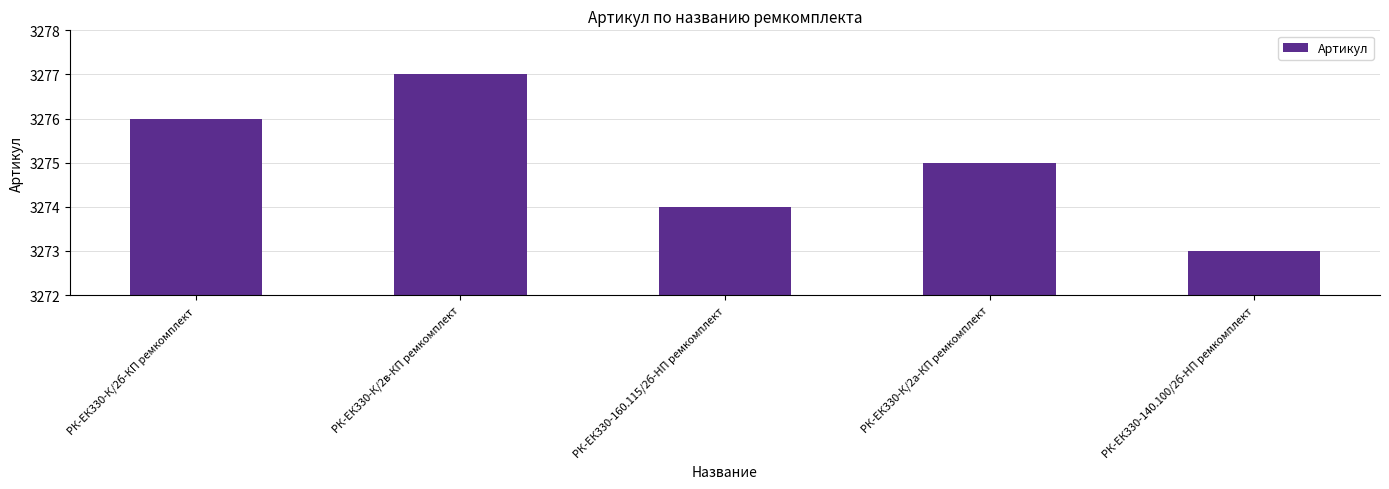

The value at РК-ЕК330-К/2в-КП ремкомплект is 3277. True or false?

True